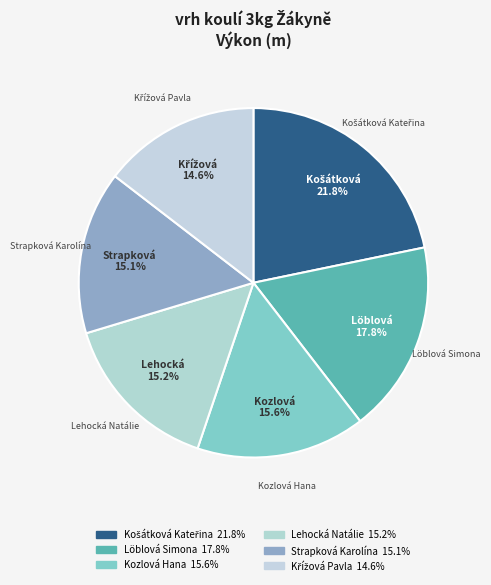

What percentage is NOT represented by Kozlová Hana?

84.4%